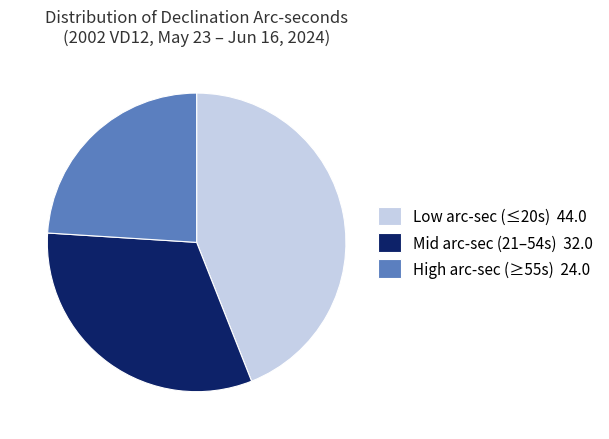

Approximately how many times larger is the value at Mid arc-sec (21–54s) 32.0 compared to High arc-sec (≥55s) 24.0?

1.3